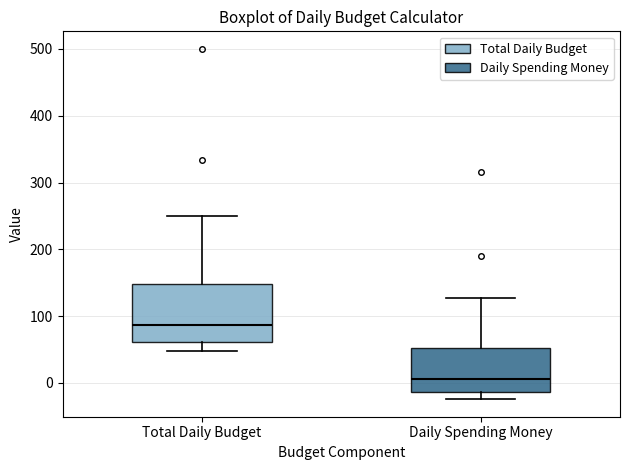

Reading left to right, read every box against the y-axis: the position of its median line, the range the box covers, and the ends of its whiskers. The values are not printed on the chart, so give them approximately, as read against the axis.

Total Daily Budget: median 90, box 60 to 150, whiskers 50 to 250
Daily Spending Money: median 10, box -10 to 50, whiskers -20 to 130